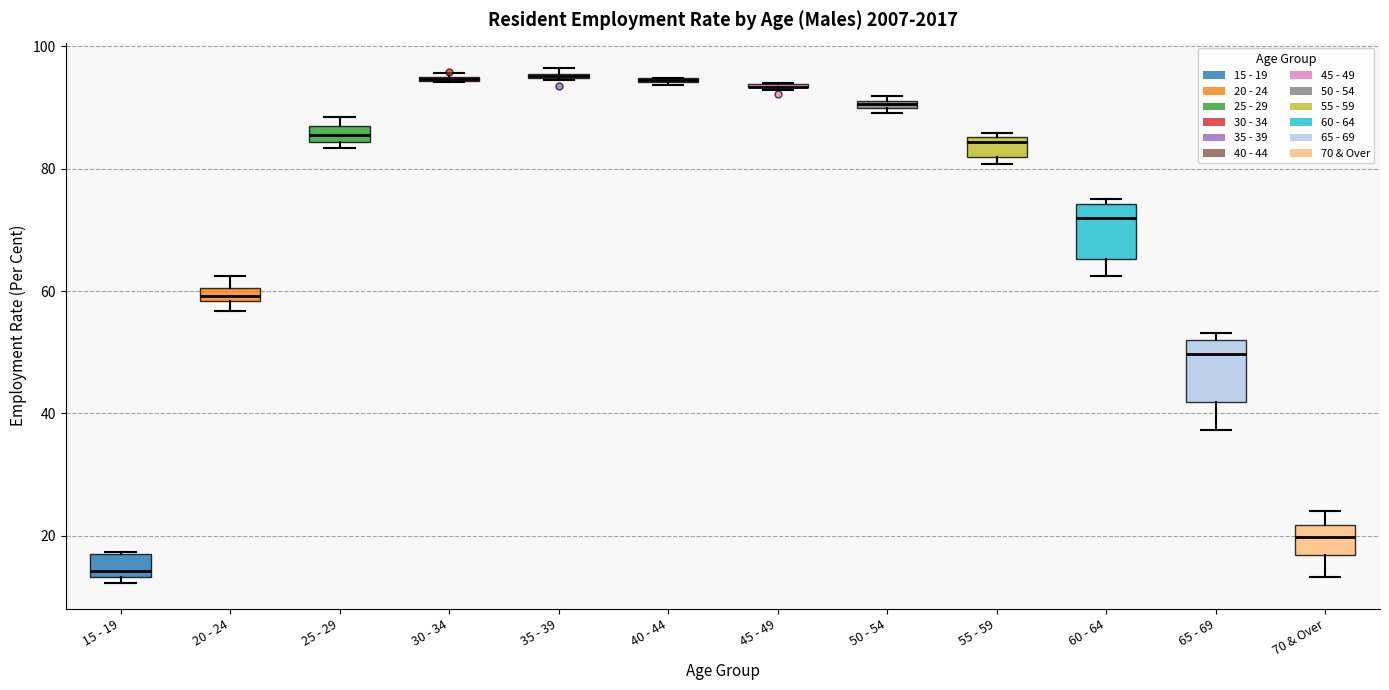

Where is the upper edge of the box for 20 - 24 on the y-axis? The values are not printed on the chart, so give them approximately, as read against the axis.

60